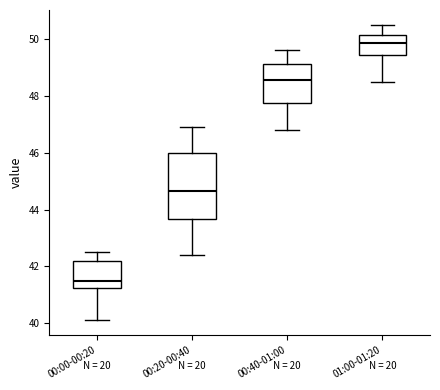

Which box has the highest median line?

01:00-01:20